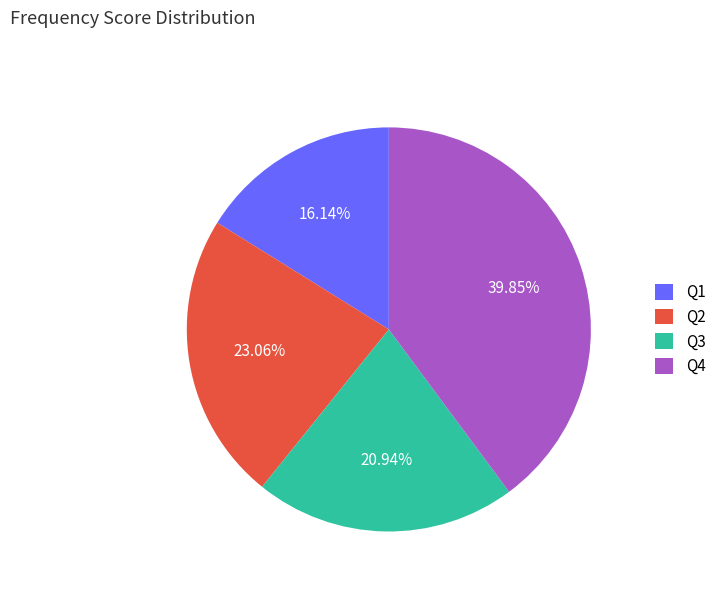

Is there any slice that represents more than half of the pie?

No